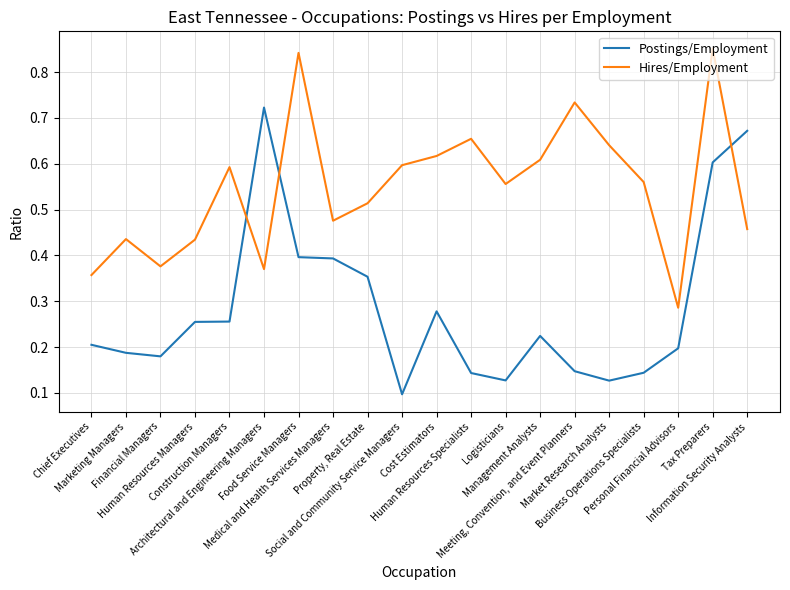

Which series has the largest range (max minus min)?

Postings/Employment